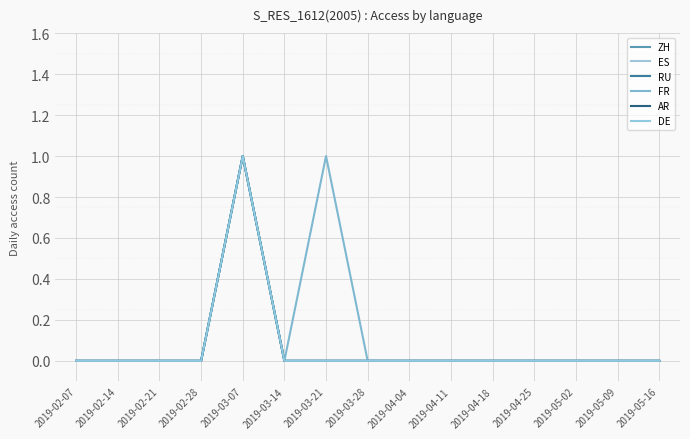

Does the chart have visible grid lines?

Yes